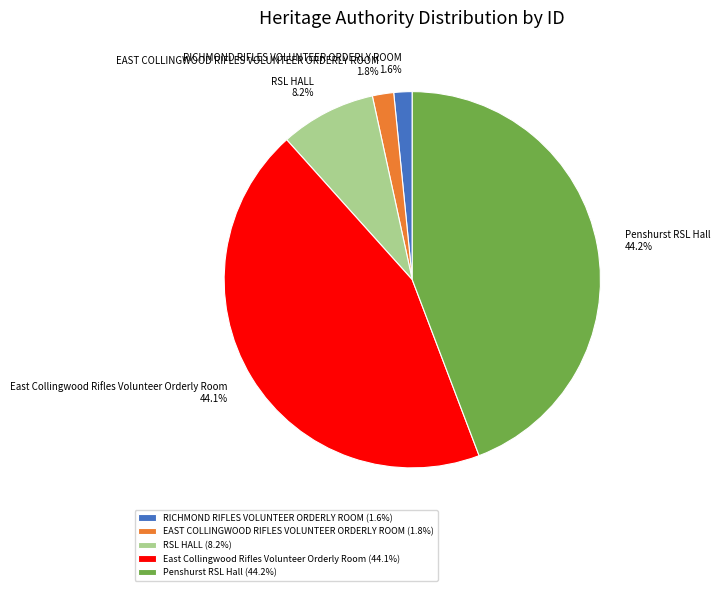

Is there a majority slice in this chart?

No